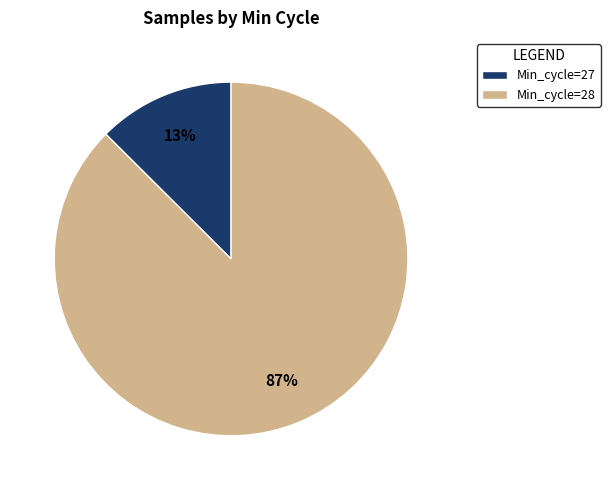

What percentage is the Min_cycle=27 slice, to the nearest percent?

13%